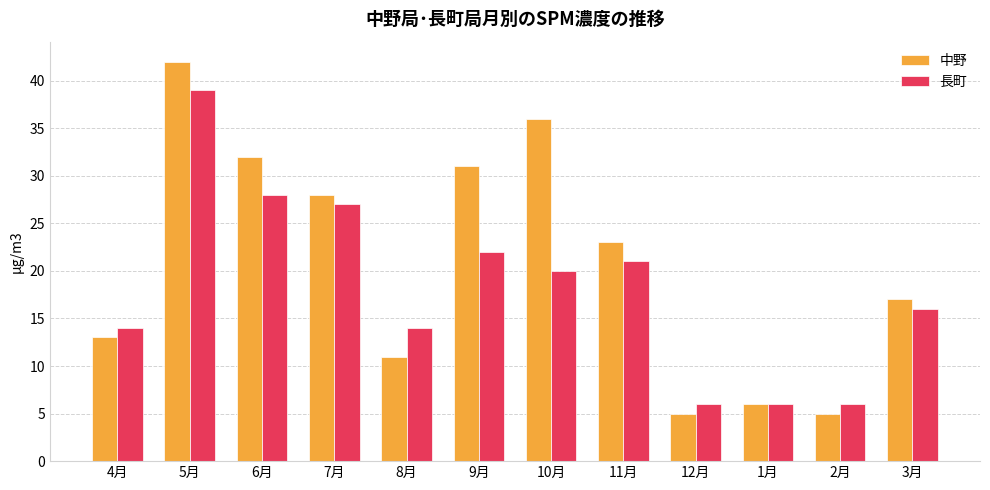

Which series has the largest total across all categories?

中野